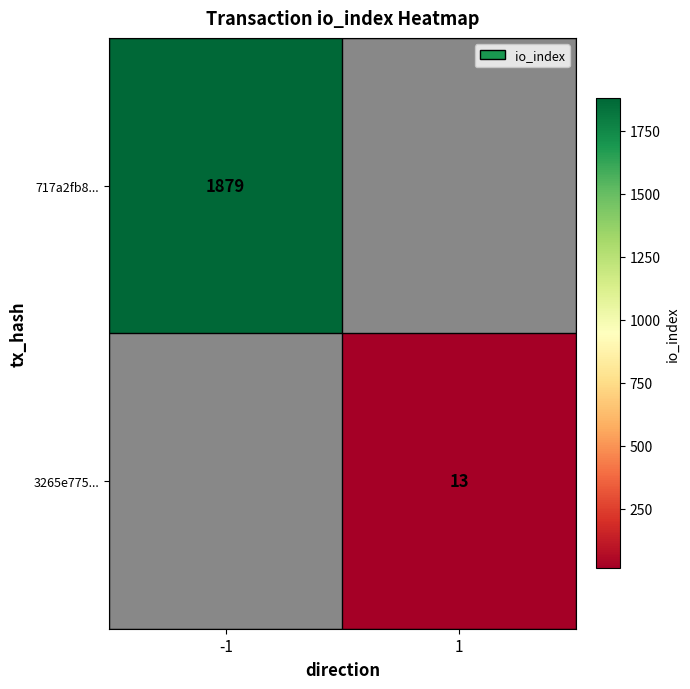

The value of 3265e775... at 1 is 8. True or false?

False